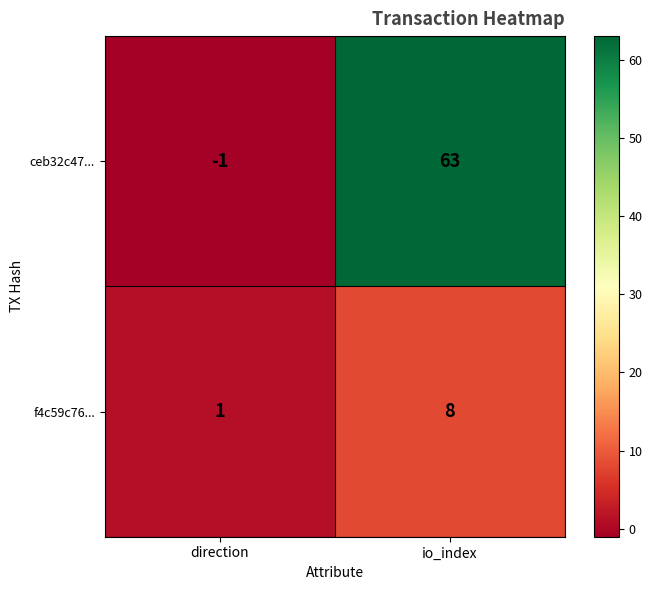

Rank the series at io_index from lowest to highest value.

f4c59c76..., ceb32c47...